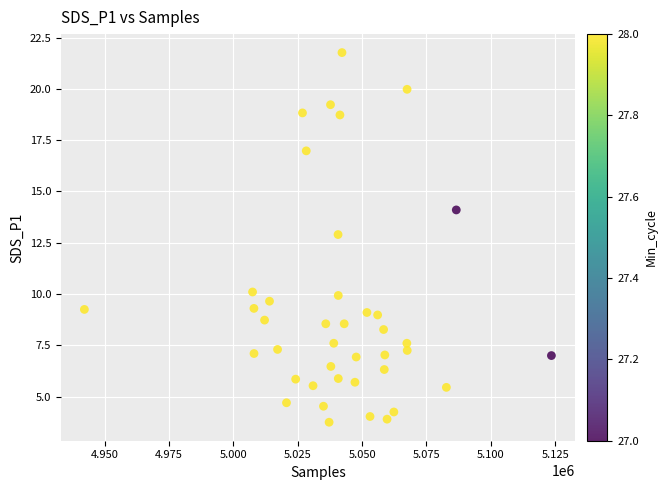

What is the range of Y values (max minus min)?

18.0